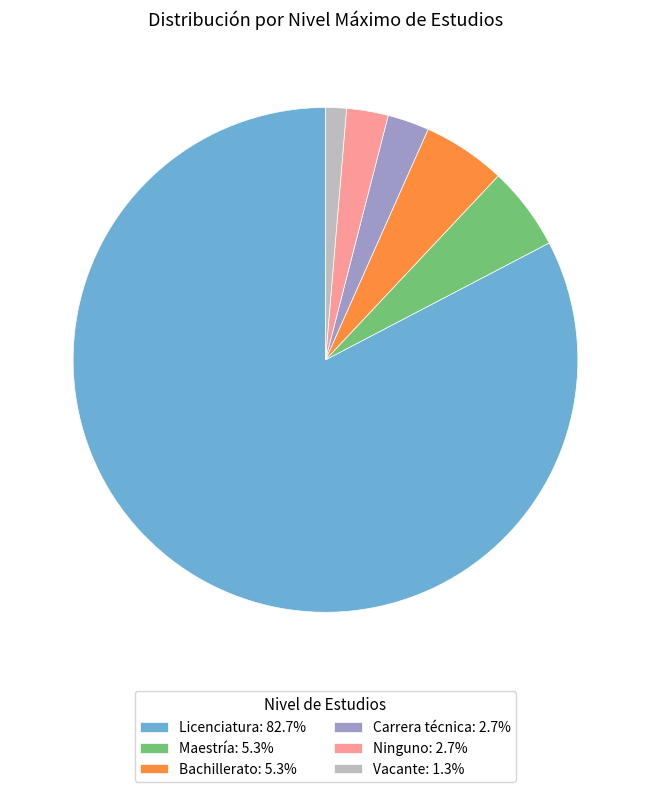

Between Bachillerato and Ninguno, which is larger?

Bachillerato